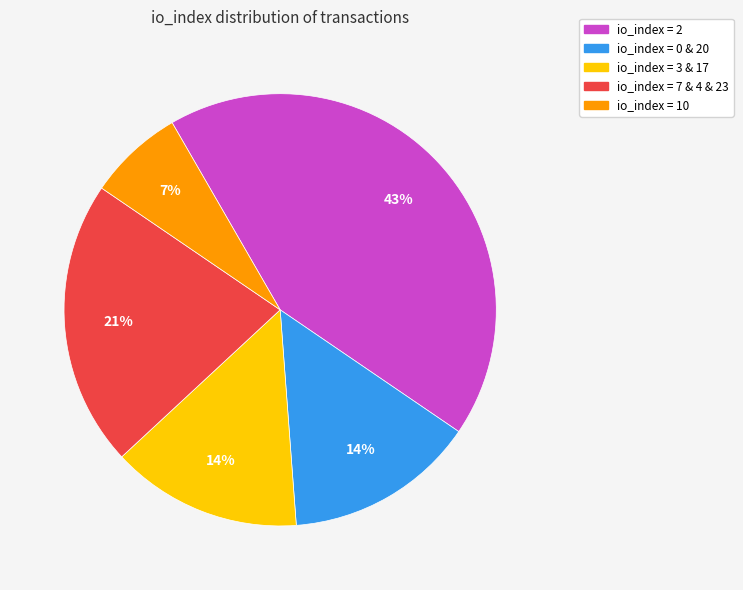

To the nearest percent, what is the difference between the largest and smallest slice percentages?

36%